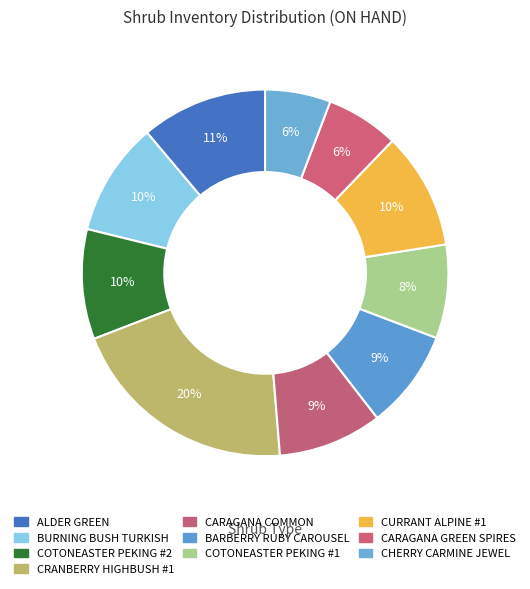

What percentage is NOT represented by CURRANT ALPINE #1?

89.7%